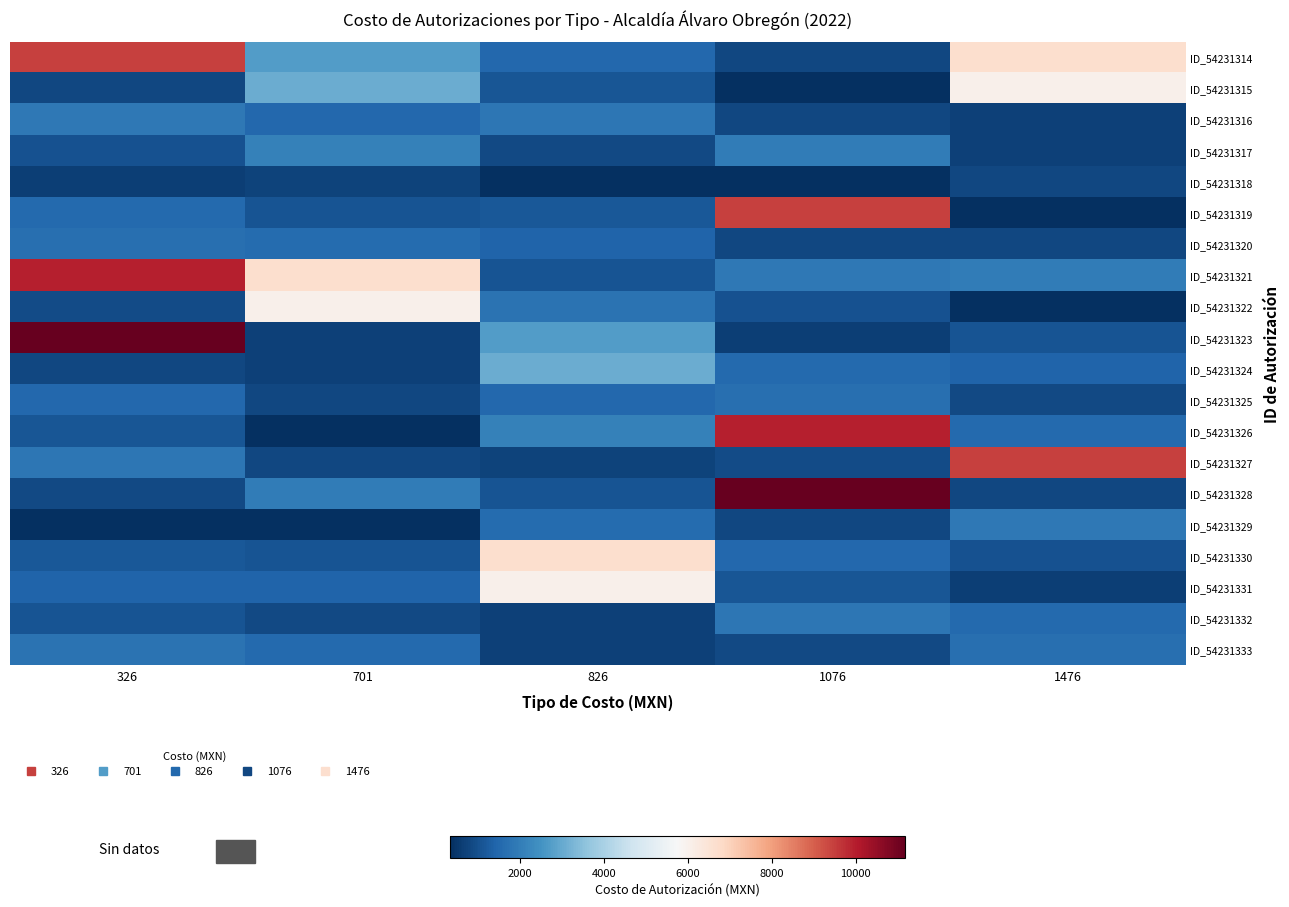

Rank the series at 326 from highest to lowest value.

ID_54231323, ID_54231321, ID_54231314, ID_54231316, ID_54231327, ID_54231333, ID_54231320, ID_54231319, ID_54231325, ID_54231331, ID_54231330, ID_54231326, ID_54231332, ID_54231317, ID_54231322, ID_54231328, ID_54231315, ID_54231324, ID_54231318, ID_54231329